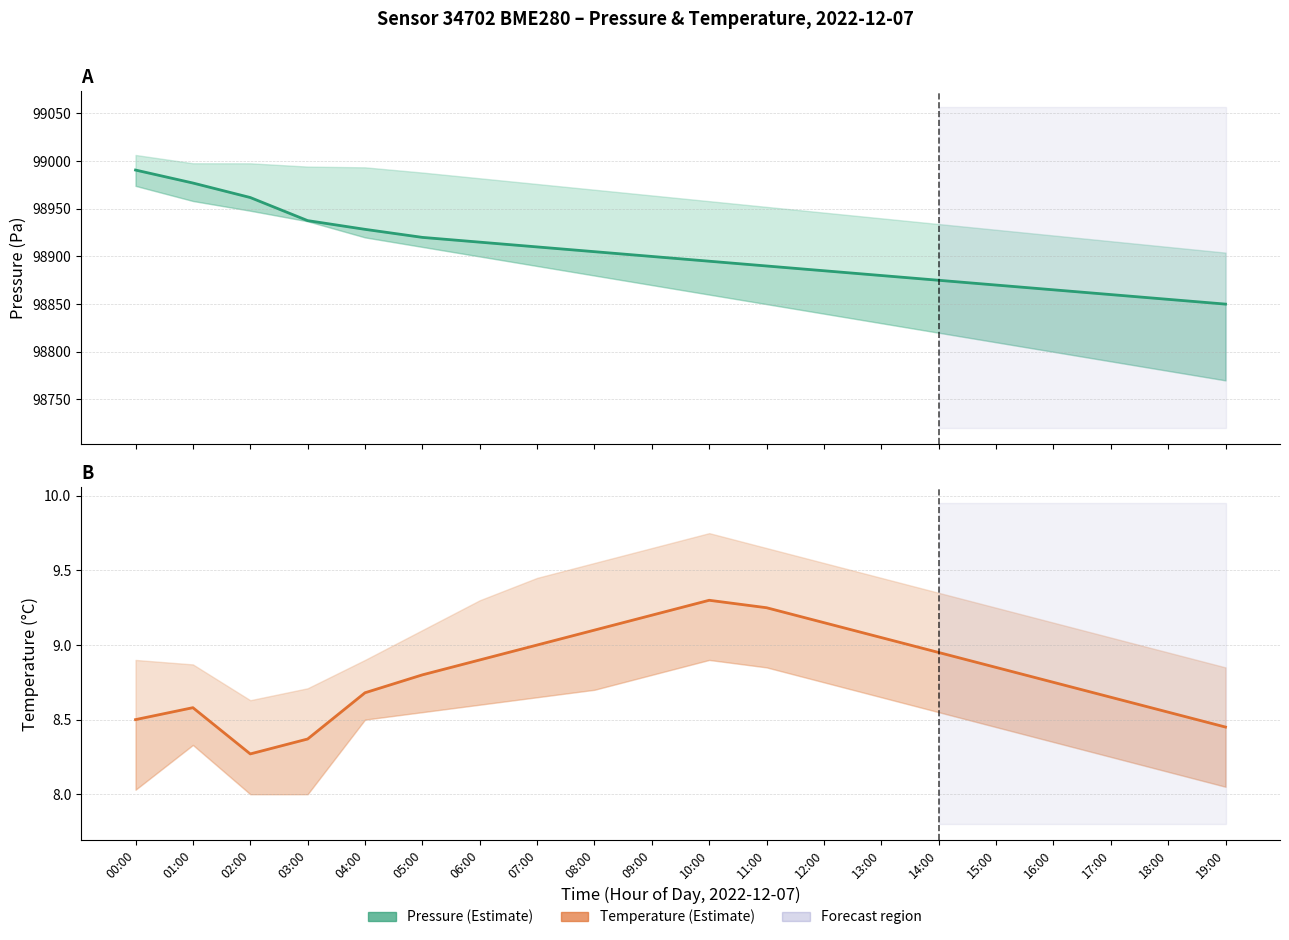

Which has a higher value, 01:00 or 15:00?

01:00